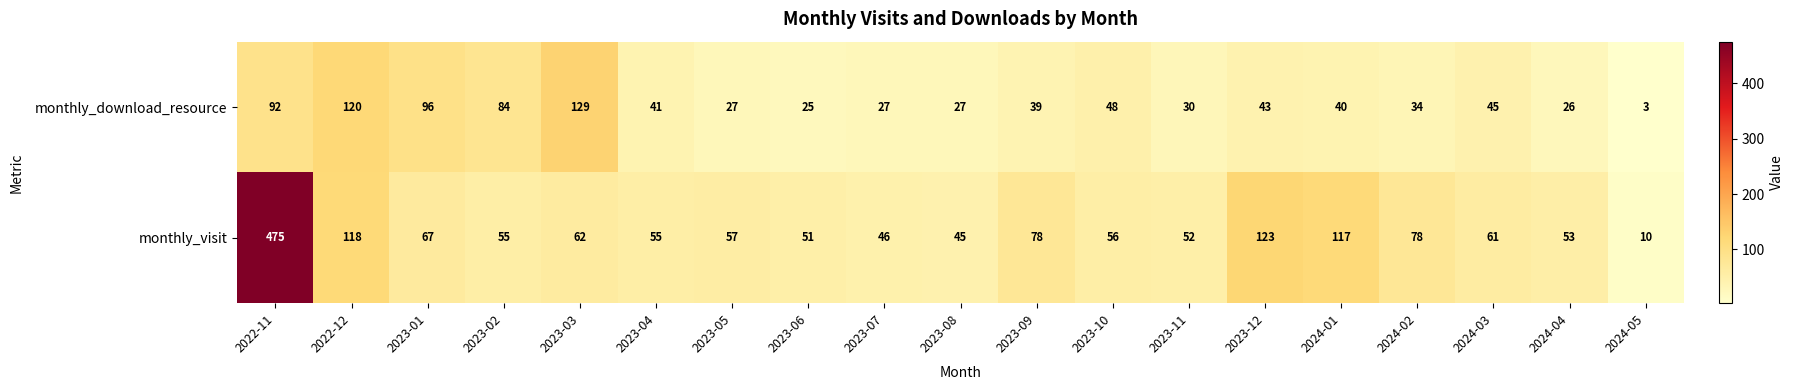

Rank the series by their average value, from highest to lowest.

monthly_visit, monthly_download_resource